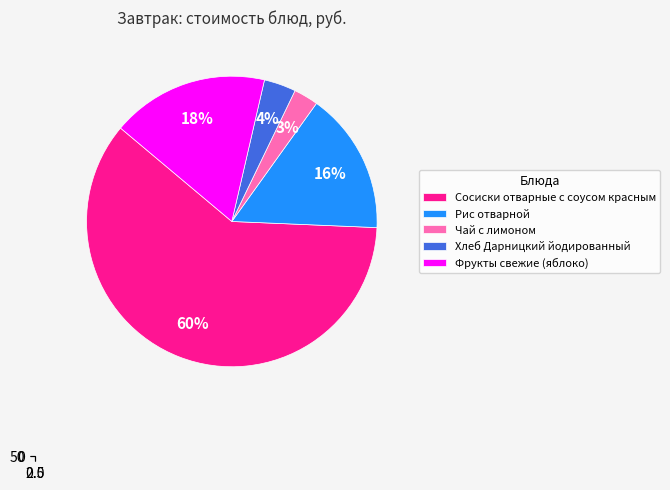

Which has a higher value, Чай с лимоном or Фрукты свежие (яблоко)?

Фрукты свежие (яблоко)